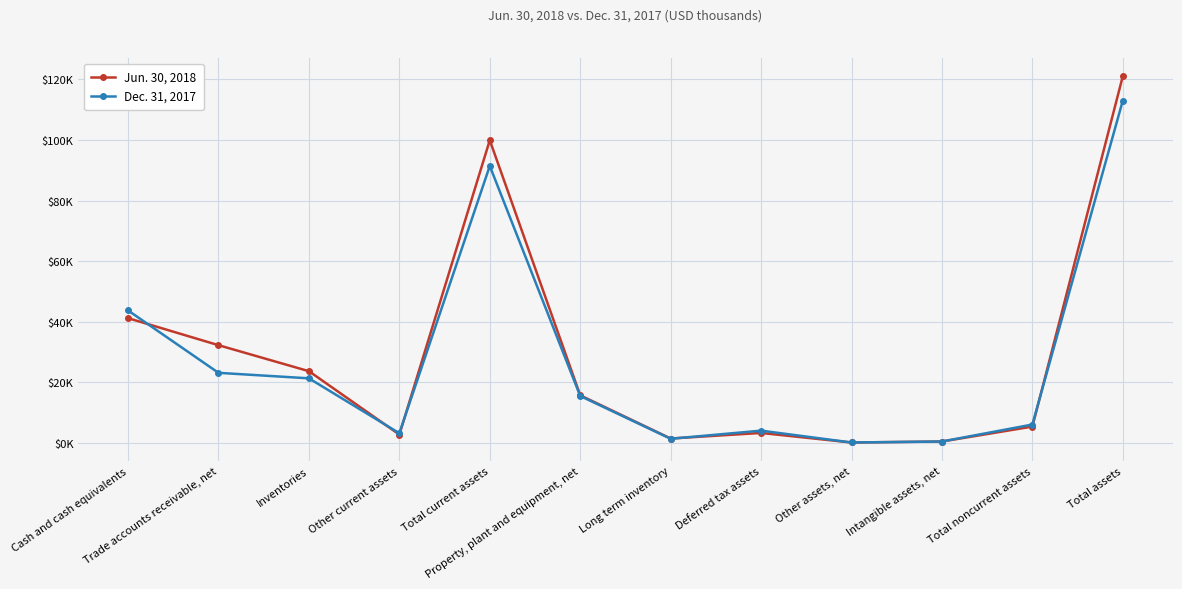

What position from the left is Property, plant and equipment, net?

6